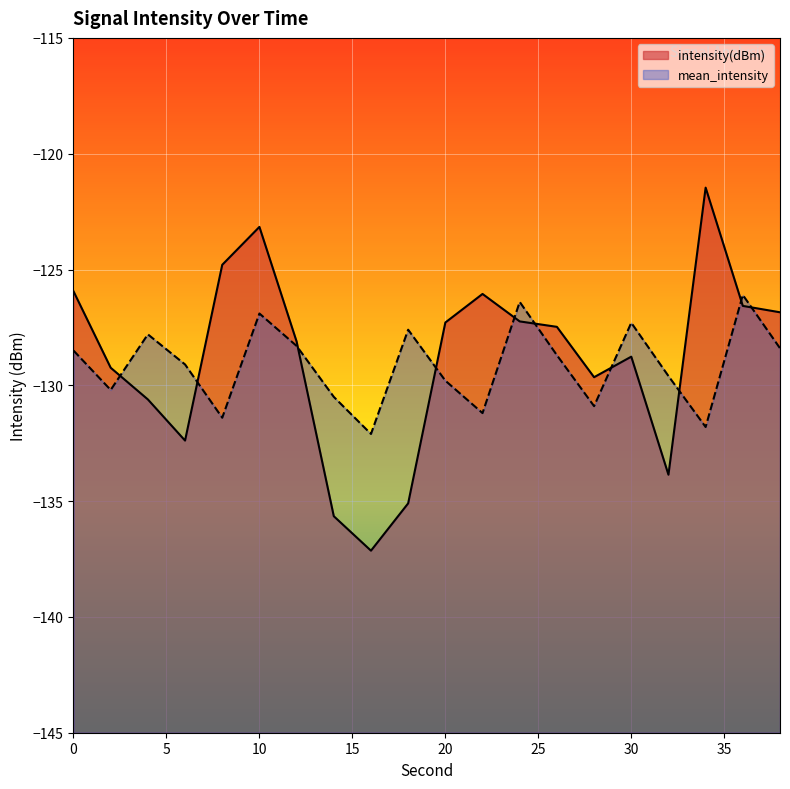

Is it true that intensity(dBm) line equals -181.7 at 30?

False